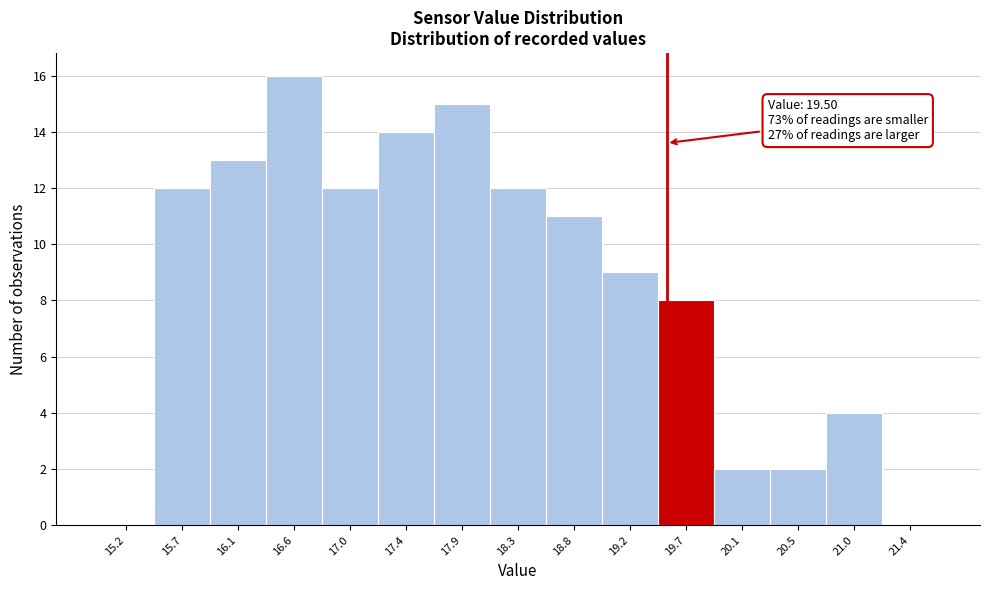

Over which range of the x-axis is the bar tallest?

16.35 to 16.75